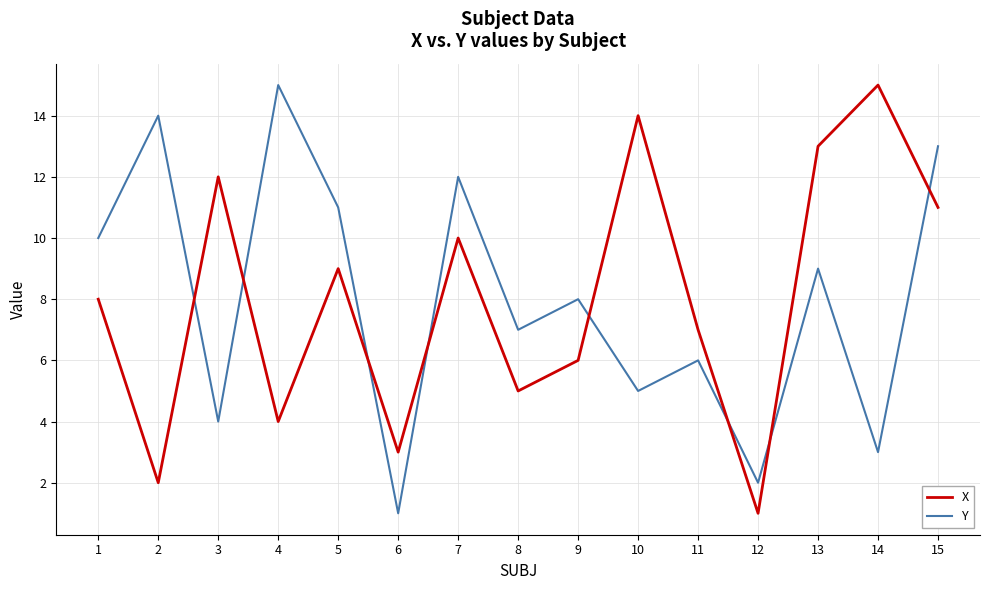

At which category is the sum across all series the highest?

15